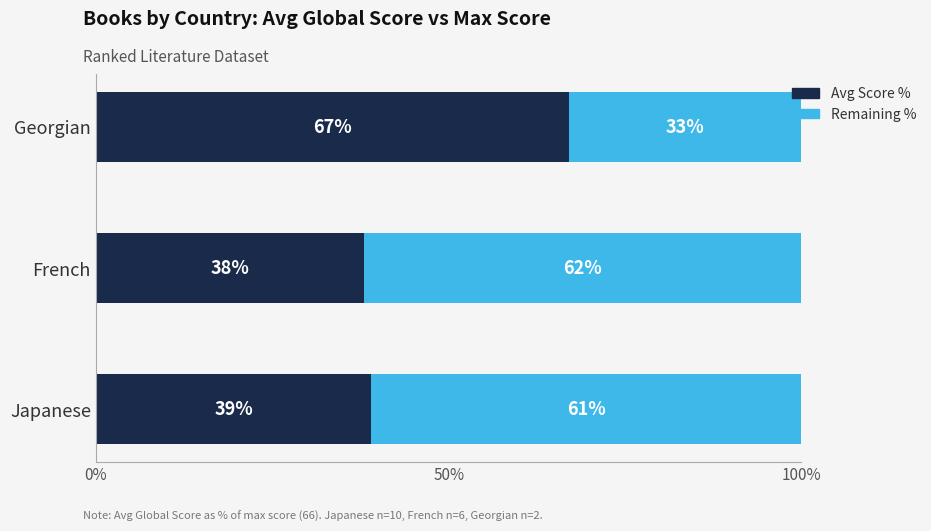

The value of Avg Score % at Japanese is 68. True or false?

False